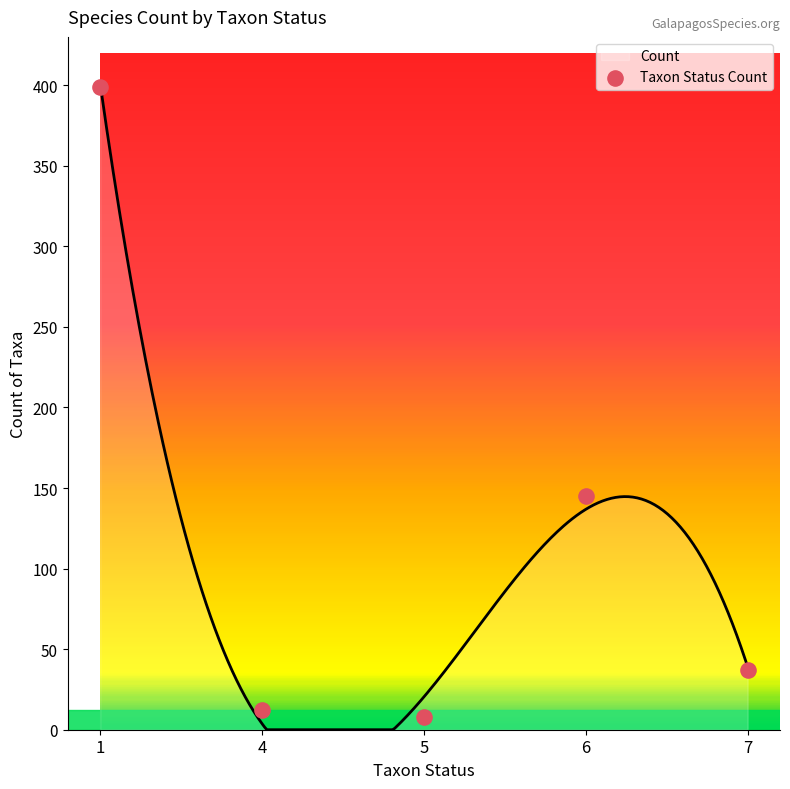

Between 4 and 5, which is larger?

4